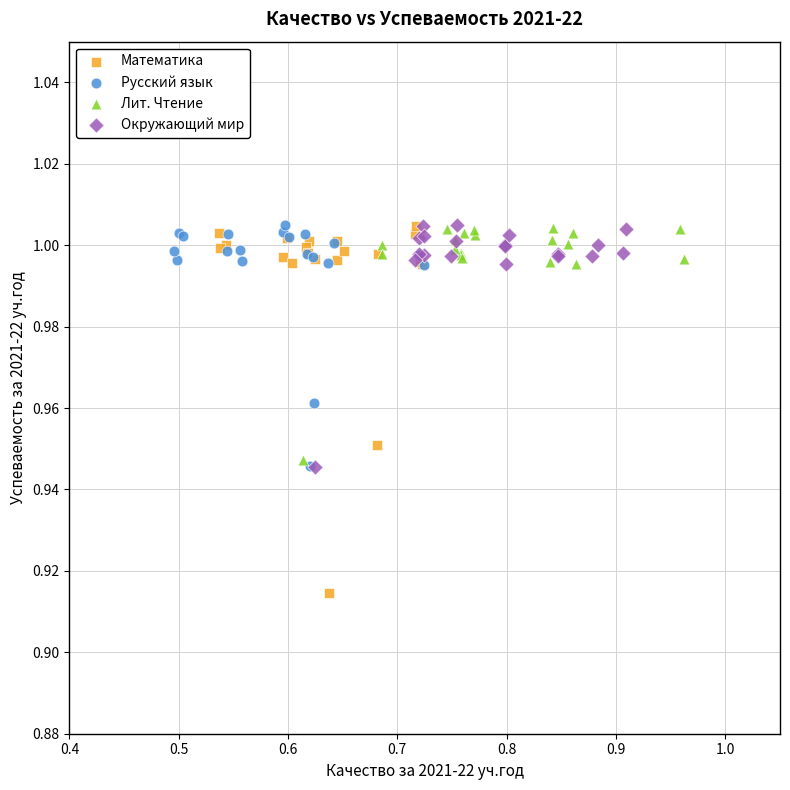

Which series has the widest spread of Y values?

Математика